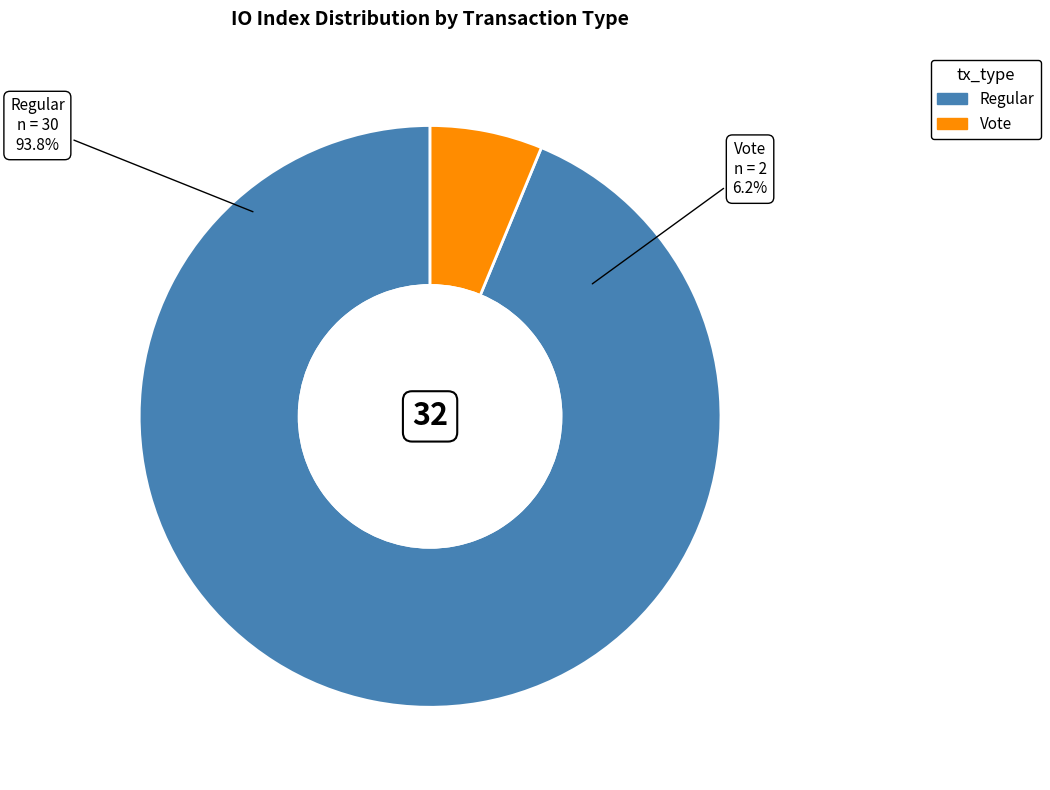

What percentage is the Vote slice, to the nearest percent?

6%